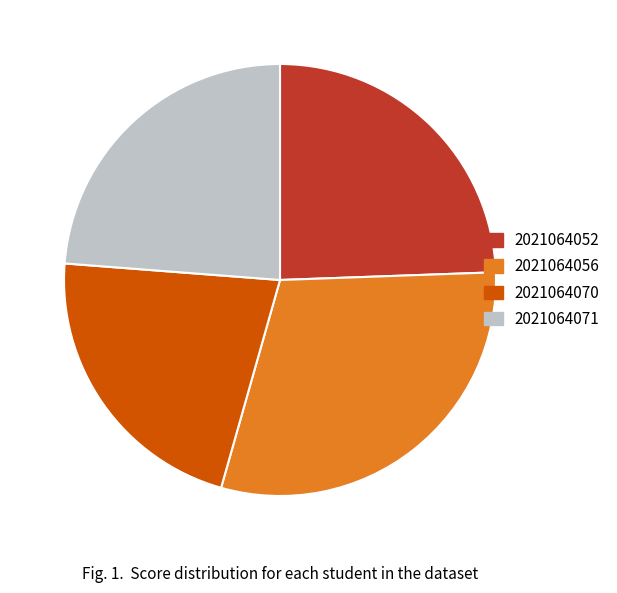

What is the ratio of the value at 2021064071 to the value at 2021064056?

0.8